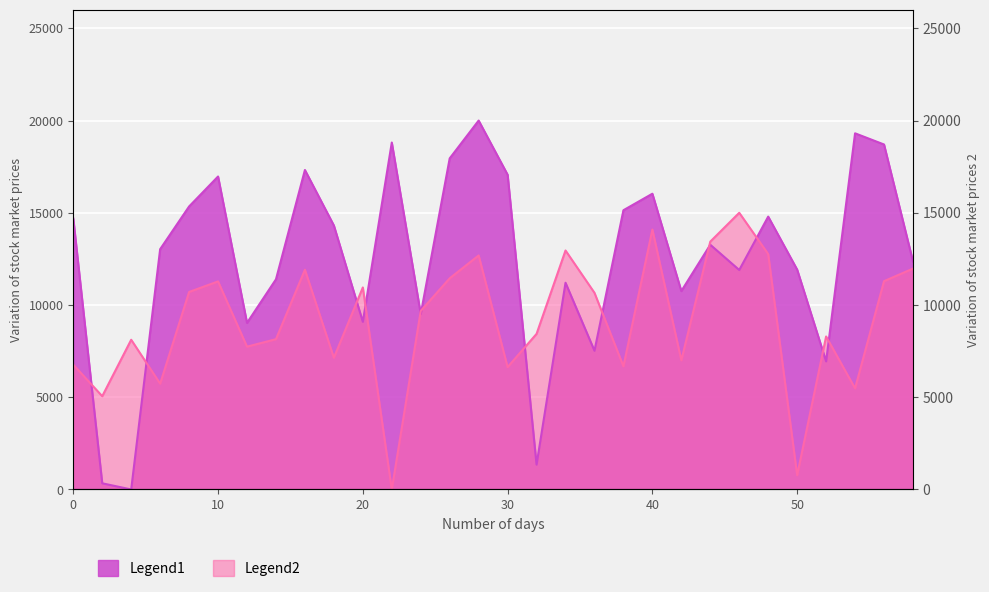

At how many categories does at least one series exceed 9706?

24